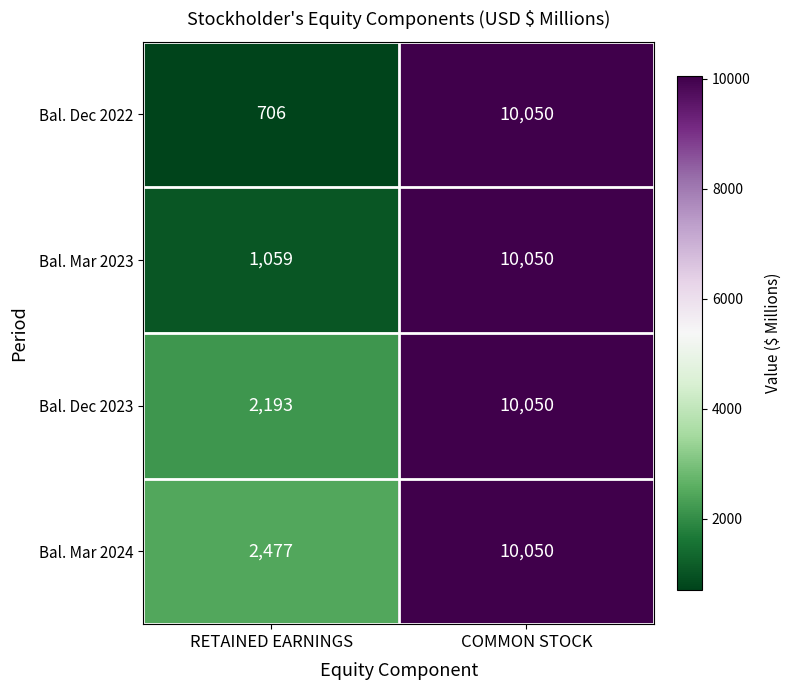

What is the difference between the maximum and minimum values in the Bal. Mar 2023 series?

8991